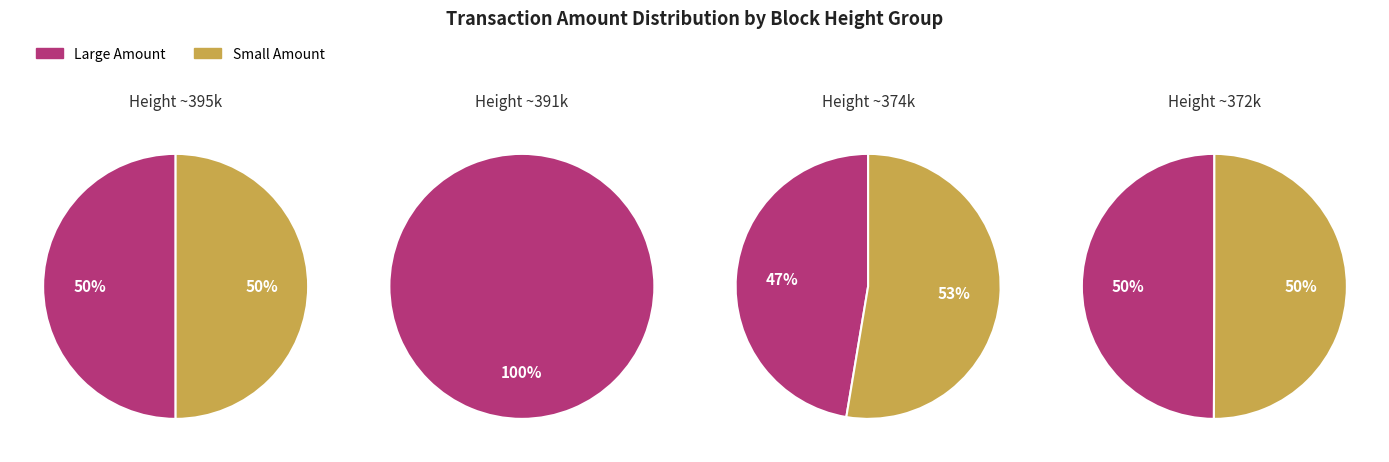

How many slices are in this pie chart?

7